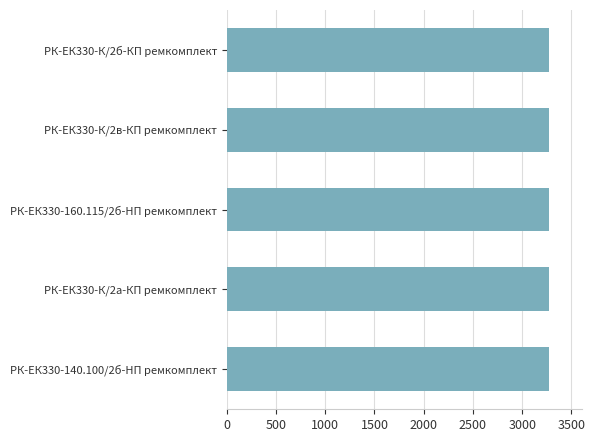

Are the bars grouped side by side (vs. stacked)?

No